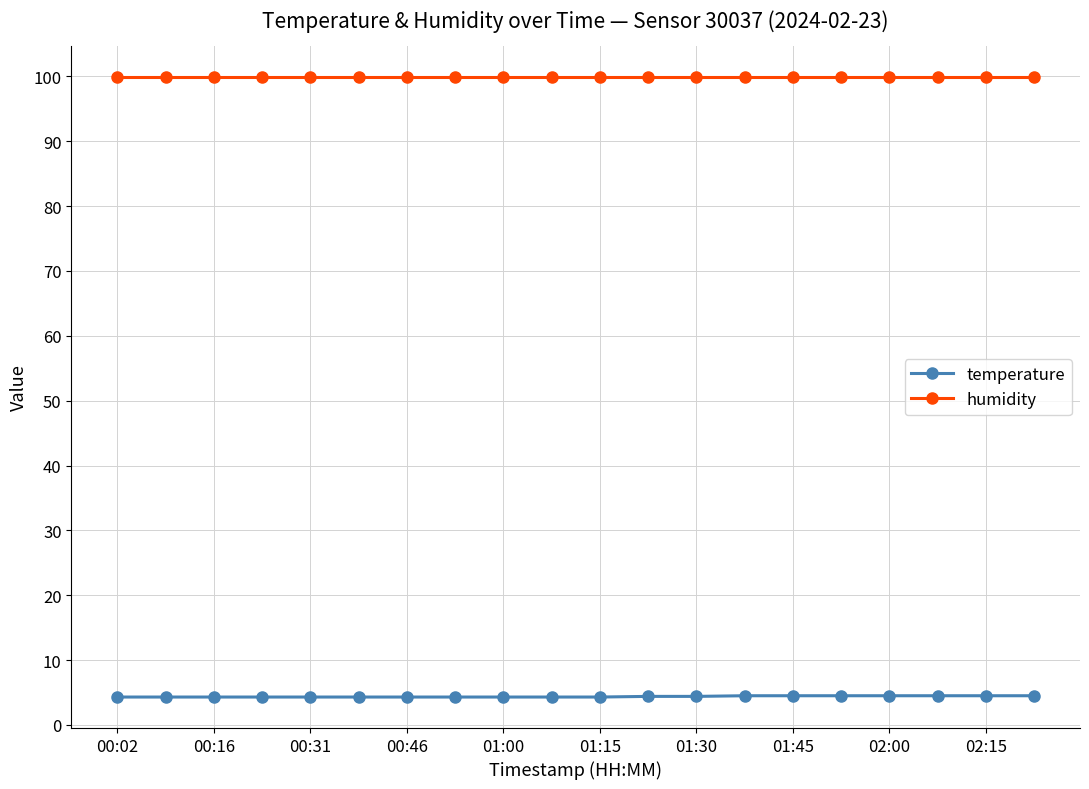

Does the chart display data point markers on the line(s)?

Yes